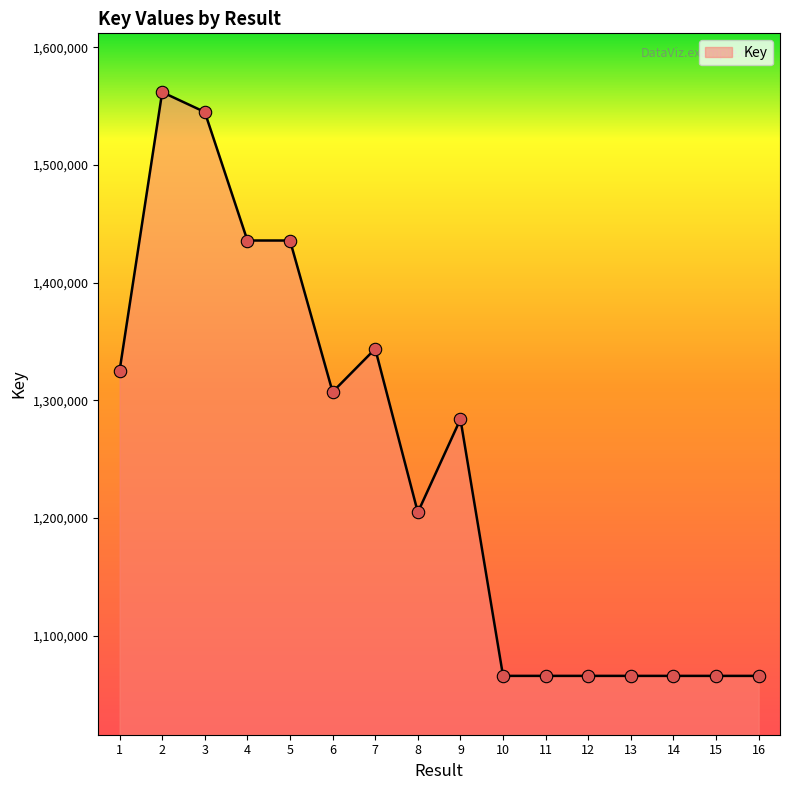

Between 9 and 8, which is larger?

9